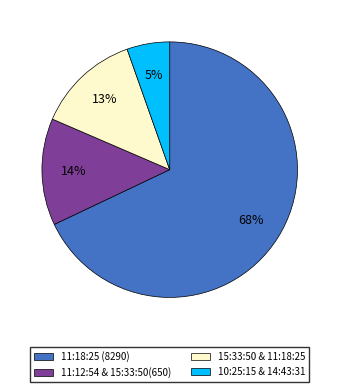

What is the ratio of the value at 11:18:25 (8290) to the value at 15:33:50 & 11:18:25?

5.2